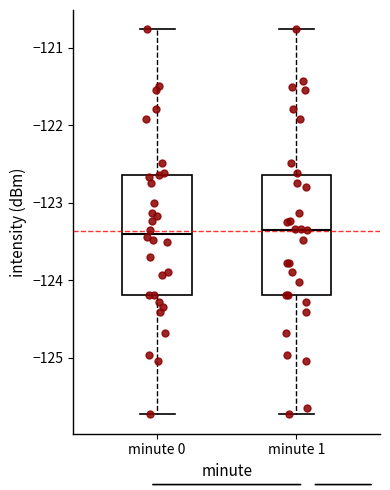

Reading left to right, transcribe this box plot: for each box, give where its median line is, the range the box spans, and where its two whiskers end, as read against the y-axis. The values are not printed on the chart, so give them approximately, as read against the axis.

minute 0: median -123.4, box -124.2 to -122.6, whiskers -125.7 to -120.8
minute 1: median -123.3, box -124.2 to -122.6, whiskers -125.7 to -120.8